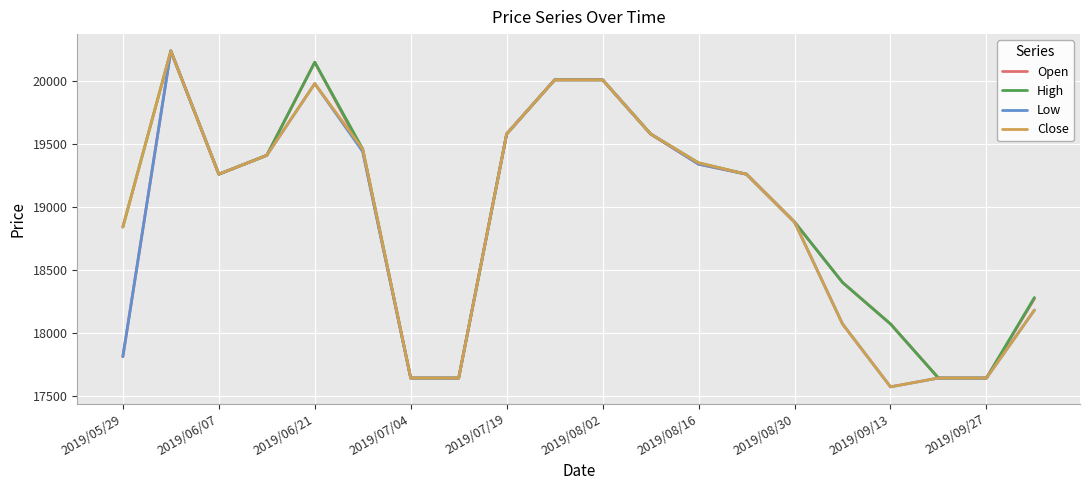

What is the minimum value shown in the chart?

17570